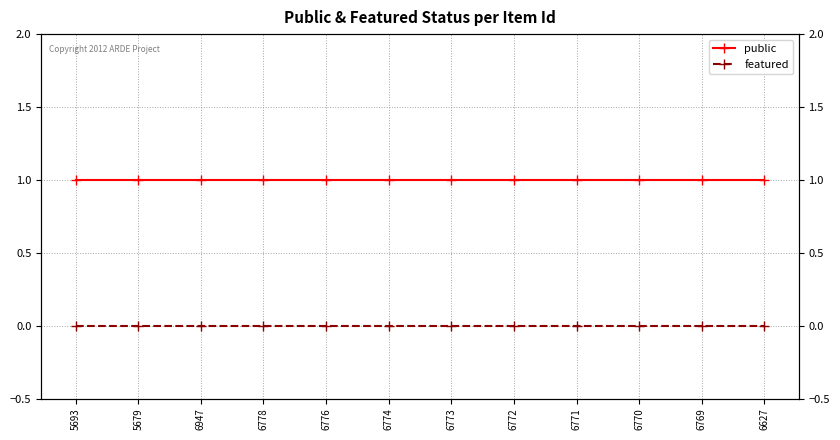

True or false: featured and public intersect in this chart.

False